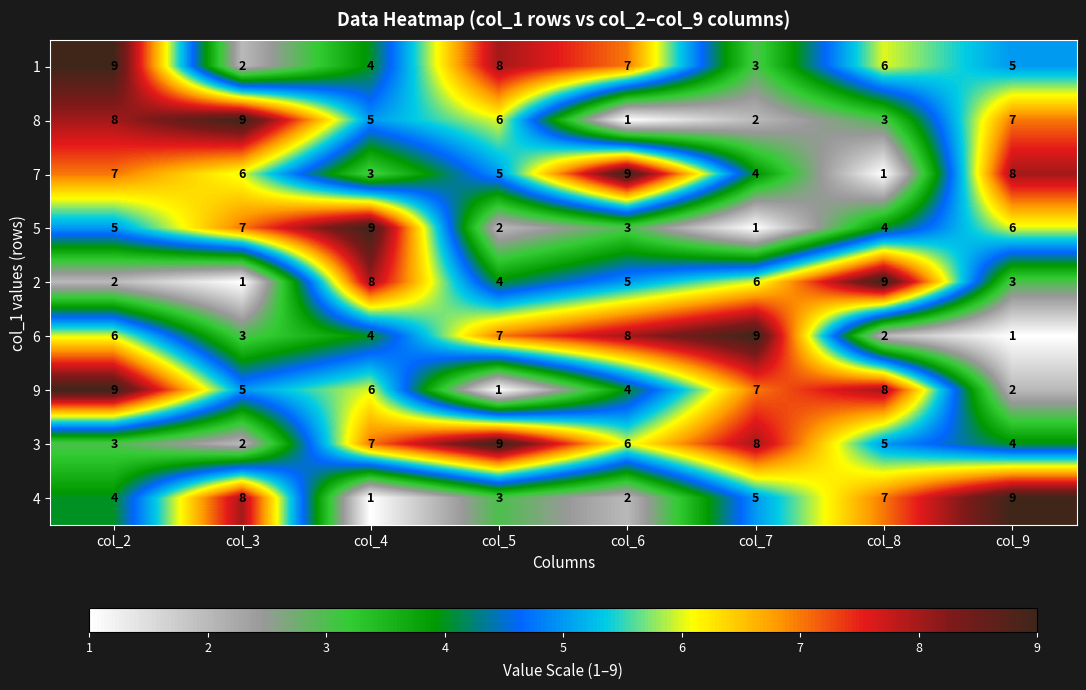

What is the approximate value of 9 at col_3?

5